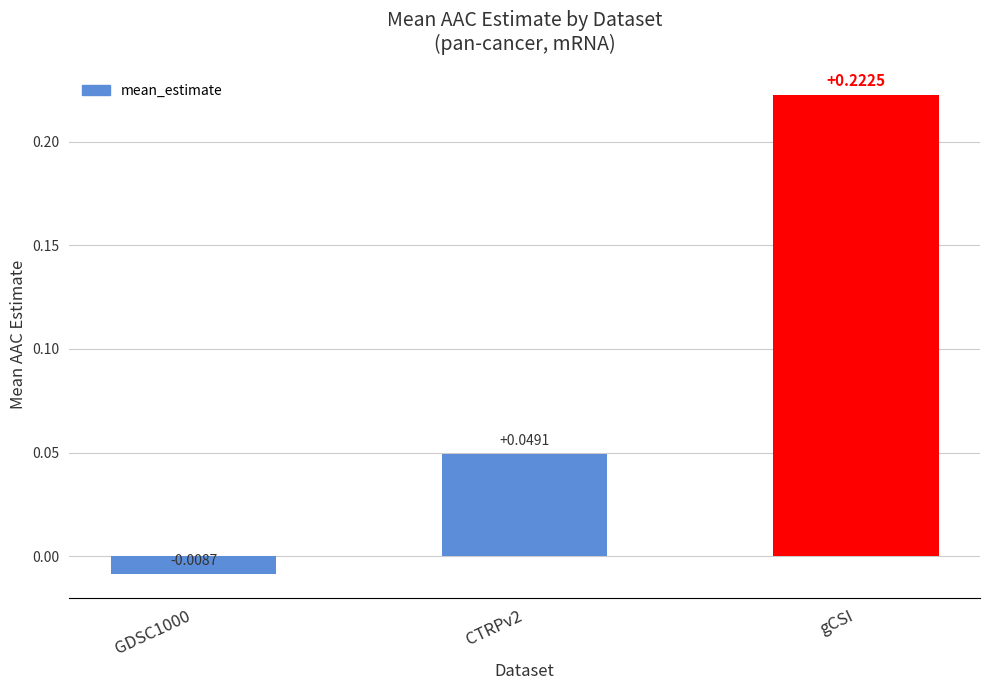

List the labels in order of value, largest first.

gCSI, CTRPv2, GDSC1000